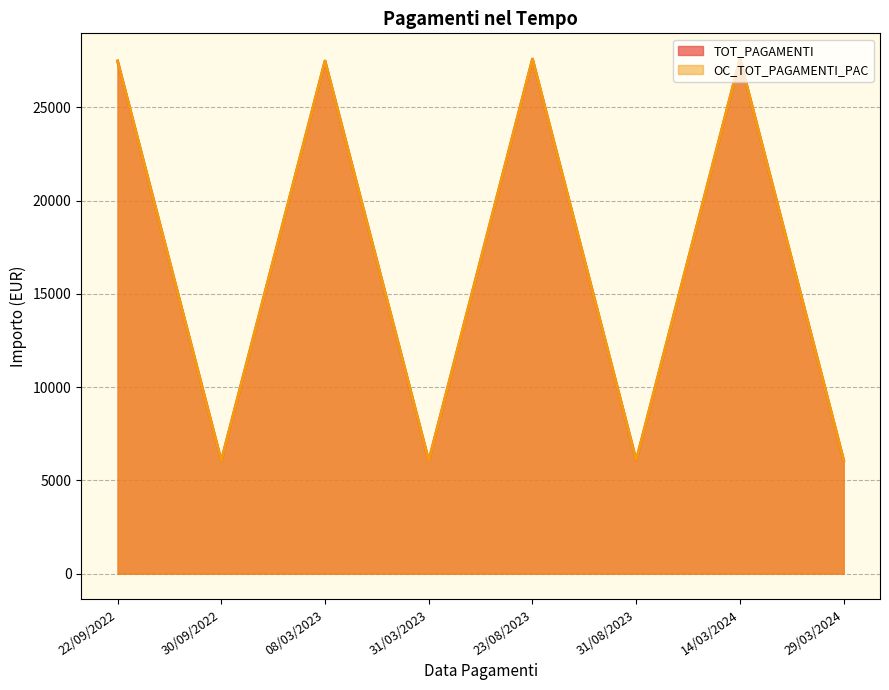

True or false: OC_TOT_PAGAMENTI_PAC and TOT_PAGAMENTI cross at least once.

False